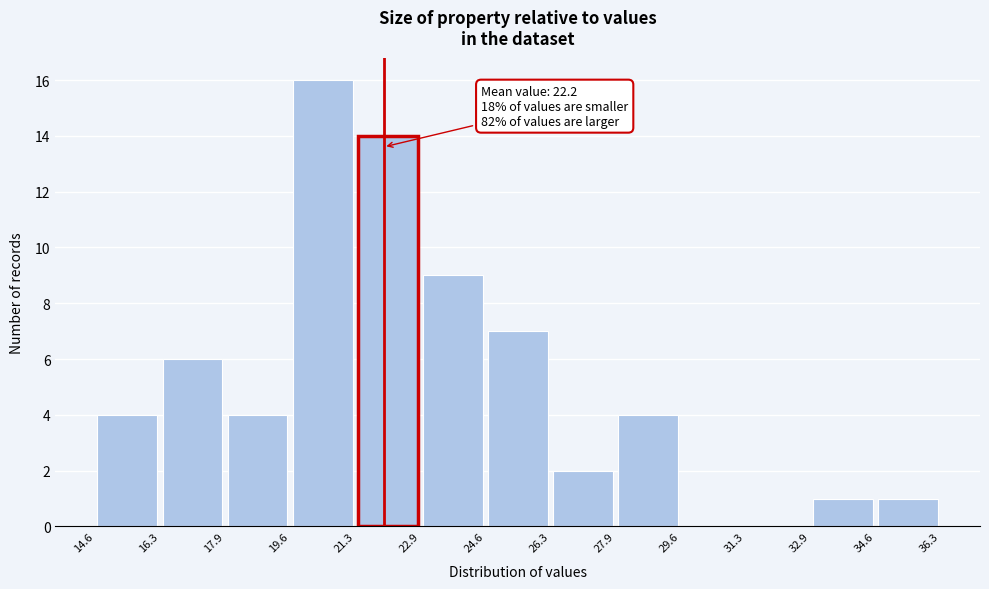

Which range on the x-axis has the tallest bar?

19.6 to 21.3